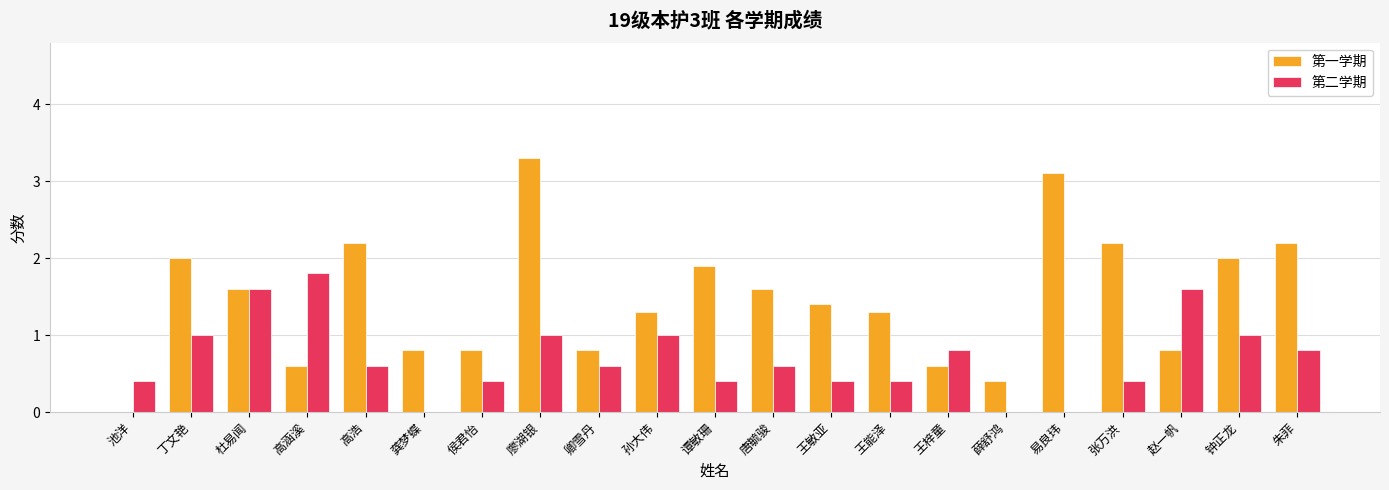

How many categories are shown in the chart?

21